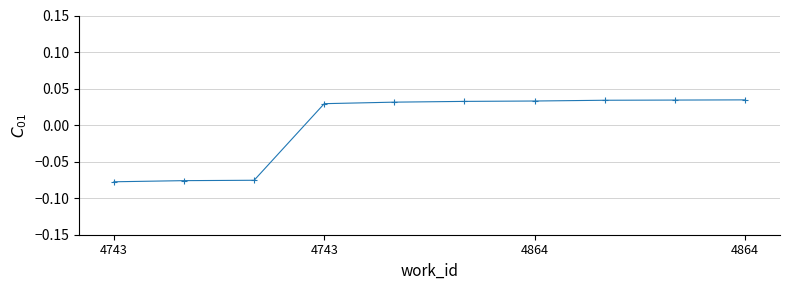

Count the number of values greater than 0.

7